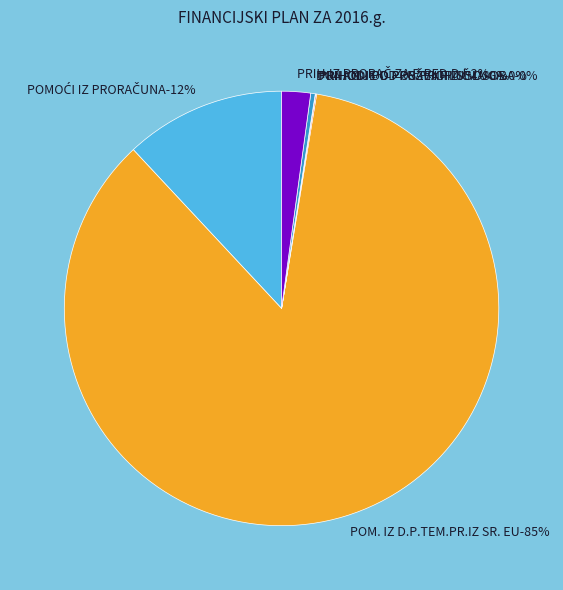

How many slices are in this pie chart?

6